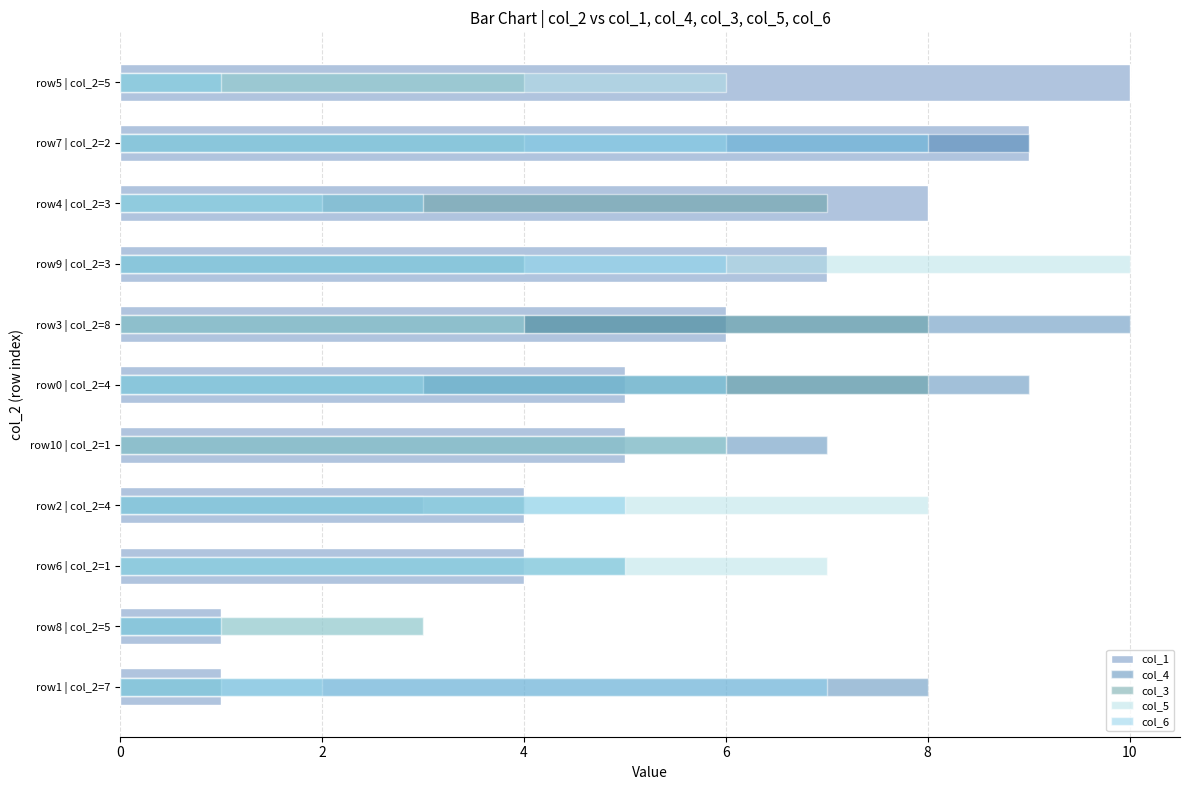

At which label is col_3 closest to 4?

row2 | col_2=4